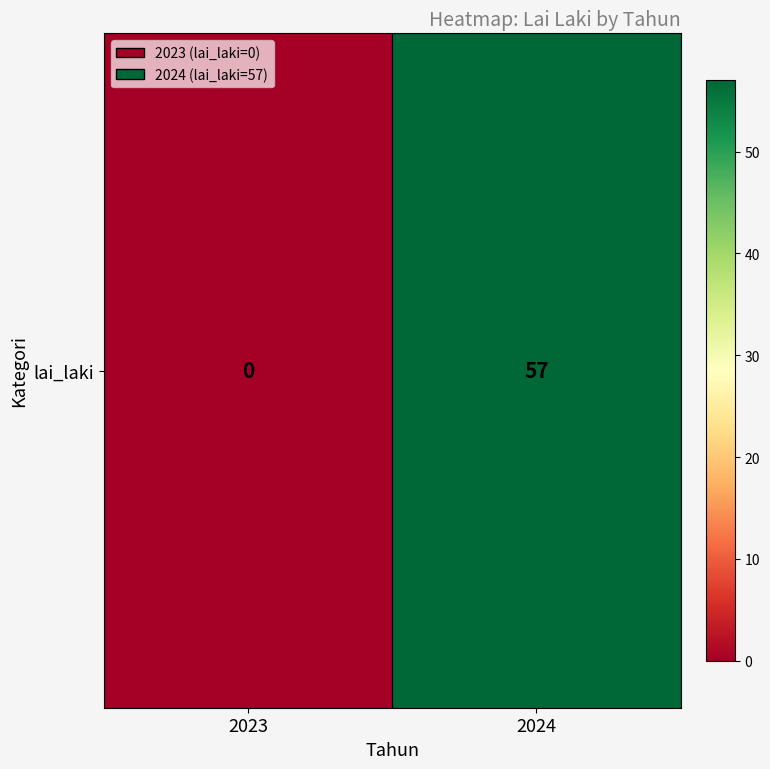

The chart shows a value of 0 at 2023. True or false?

True